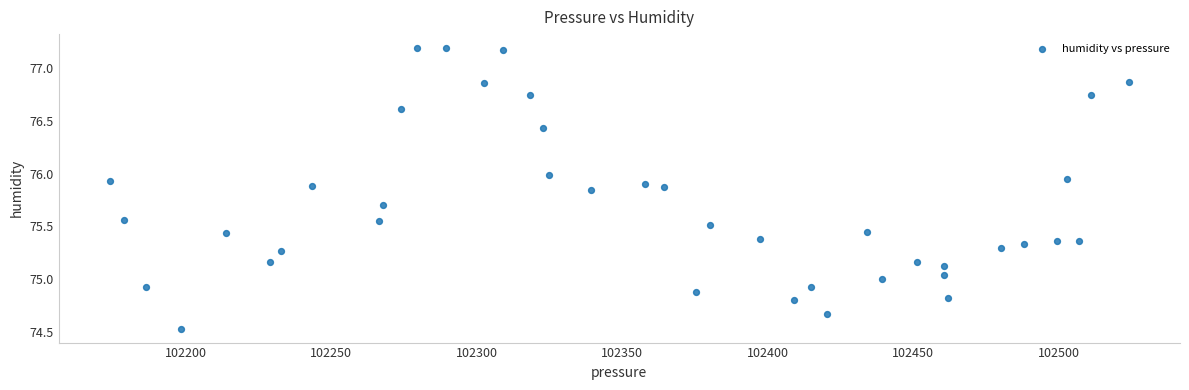

What is the range of Y values (max minus min)?

2.7